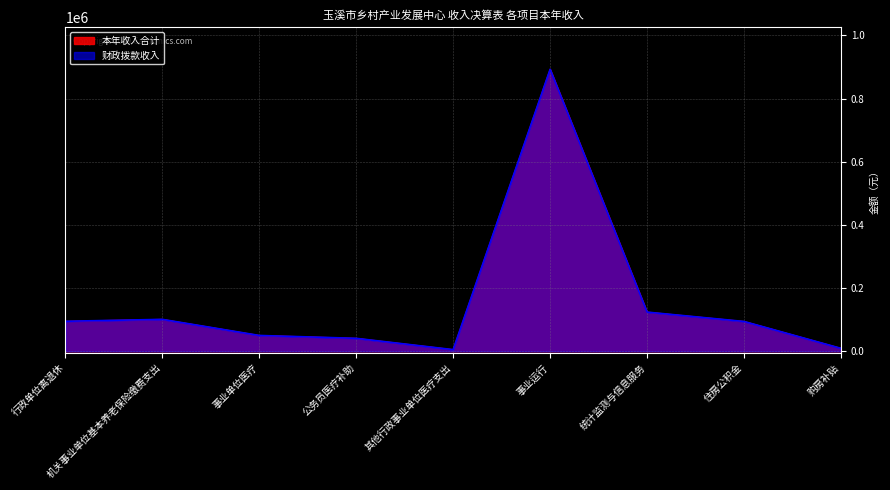

What is the sum of the 本年收入合计 values at 公务员医疗补助 and 统计监测与信息服务?

165283.2